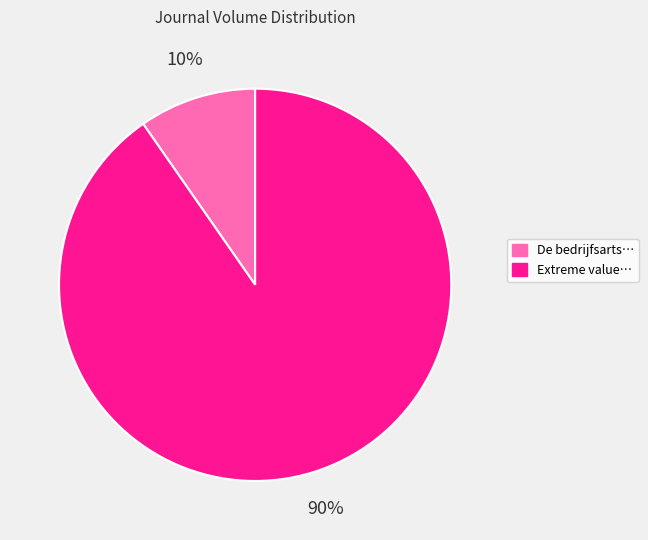

Does any single category account for the majority?

Yes